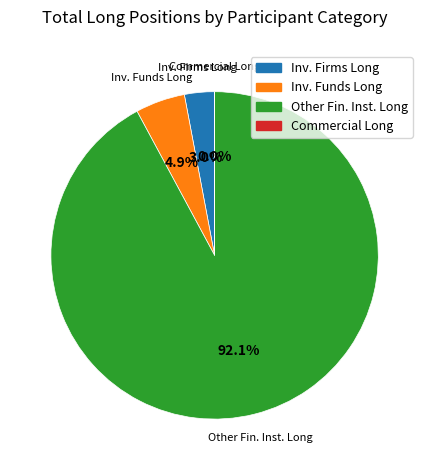

Is there a majority slice in this chart?

Yes